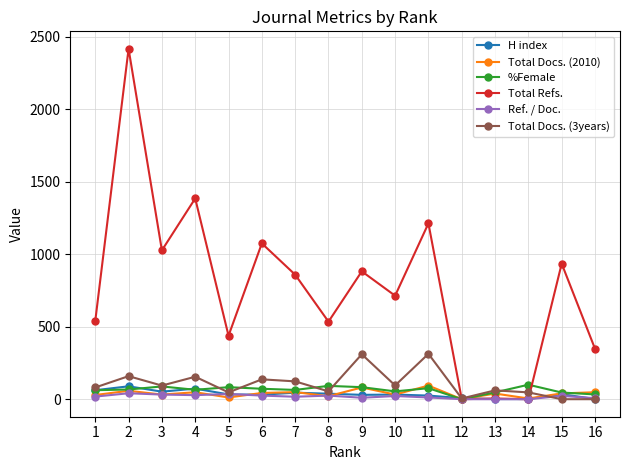

Is it true that Ref. / Doc. equals 32 at 3?

True